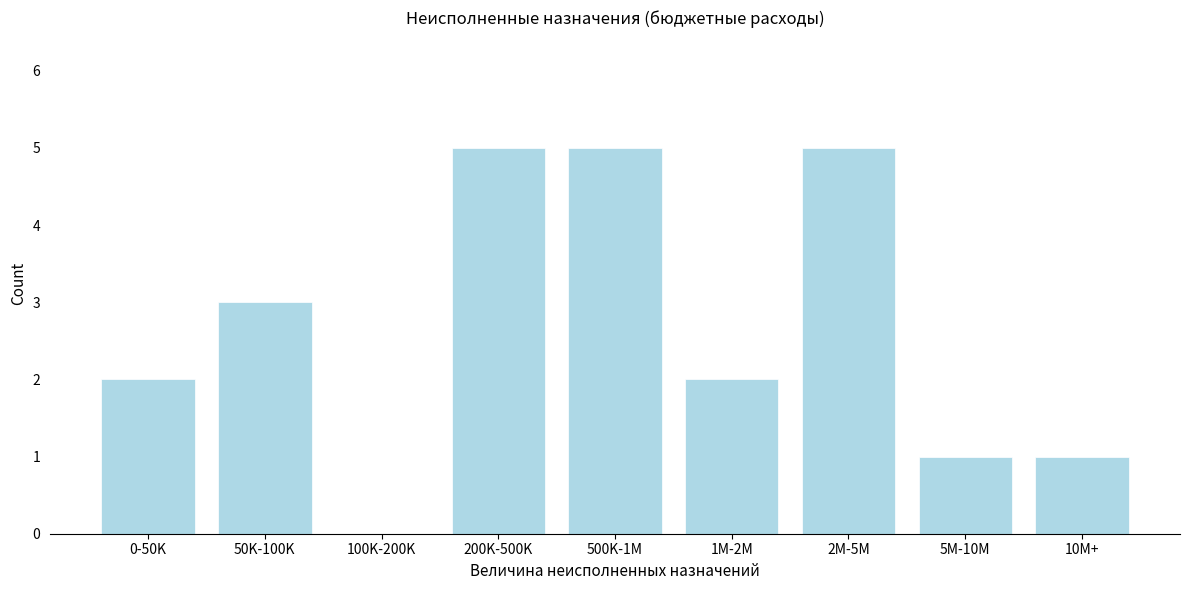

Reading left to right, what are all the values shown in this chart?

0-50K=2	50K-100K=3	100K-200K=0	200K-500K=5	500K-1M=5	1M-2M=2	2M-5M=5	5M-10M=1	10M+=1